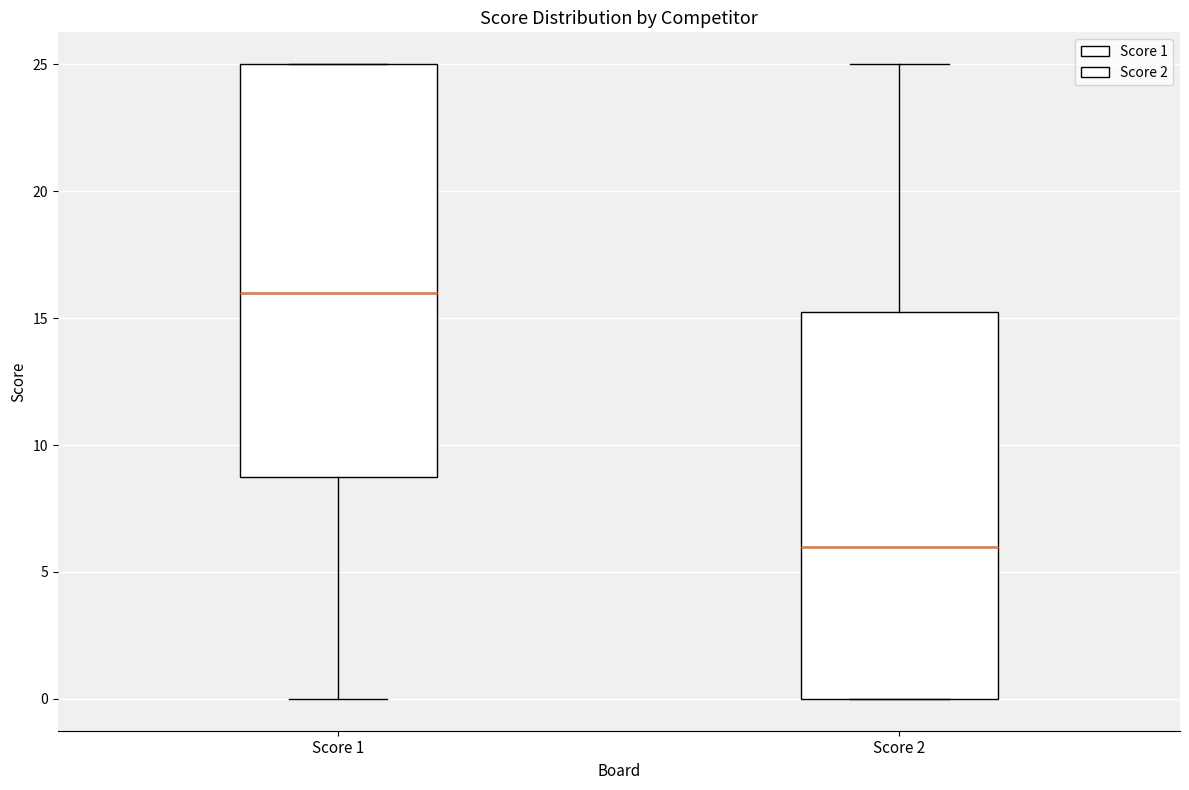

Where is the upper edge of the box for Score 1 on the y-axis? The values are not printed on the chart, so give them approximately, as read against the axis.

25.0